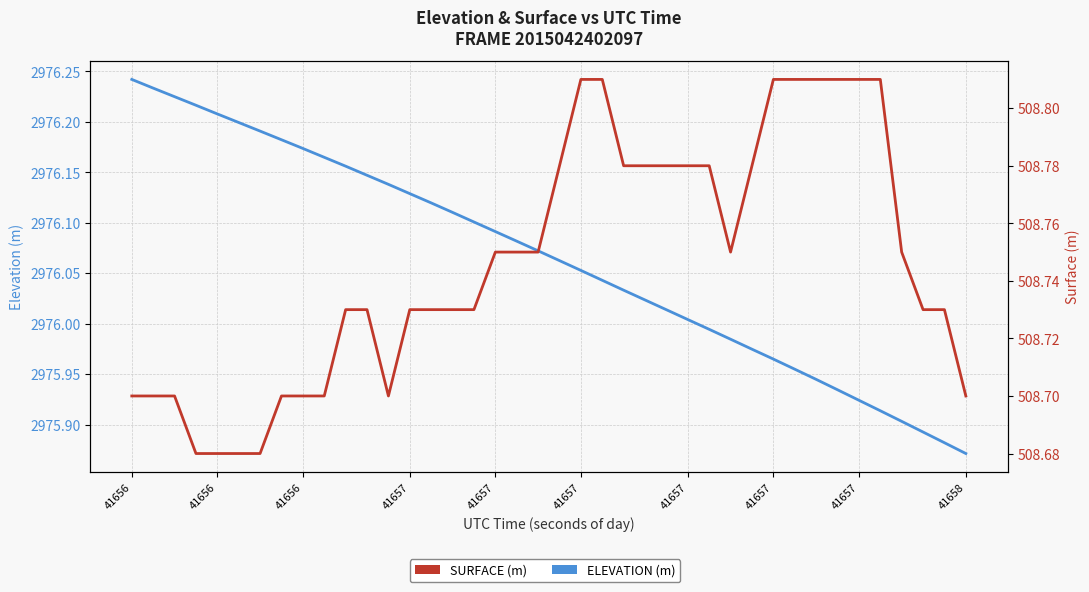

Which series has the largest total across all categories?

ELEVATION